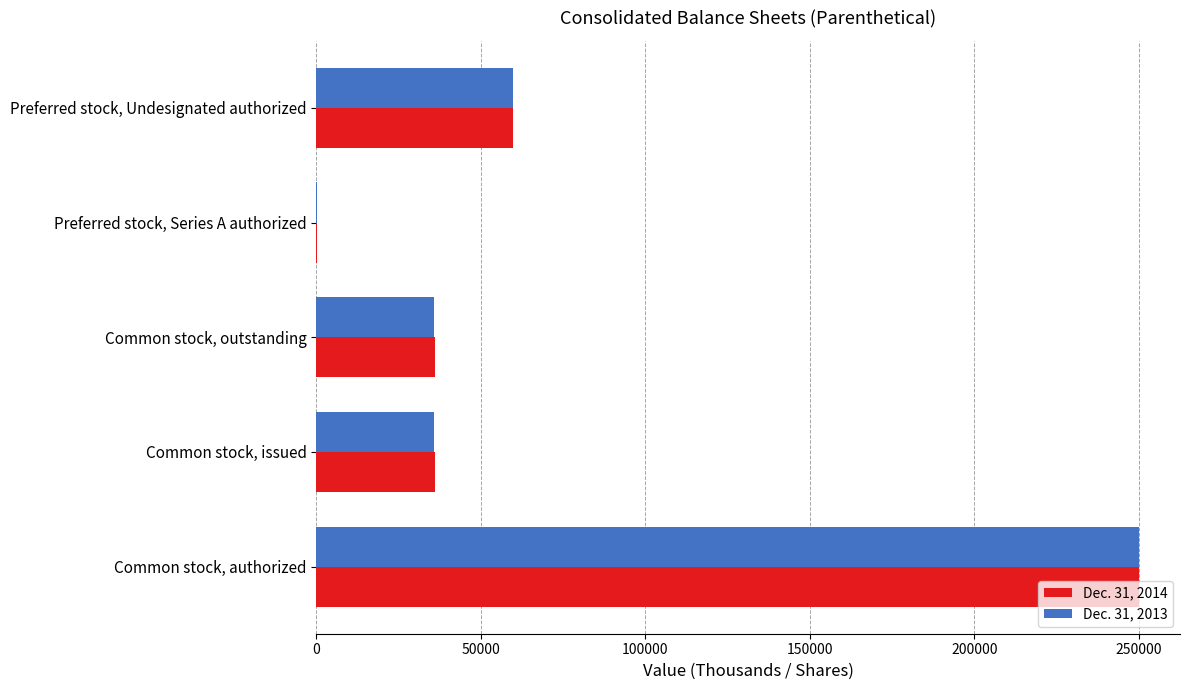

What is the greatest value displayed?

250000